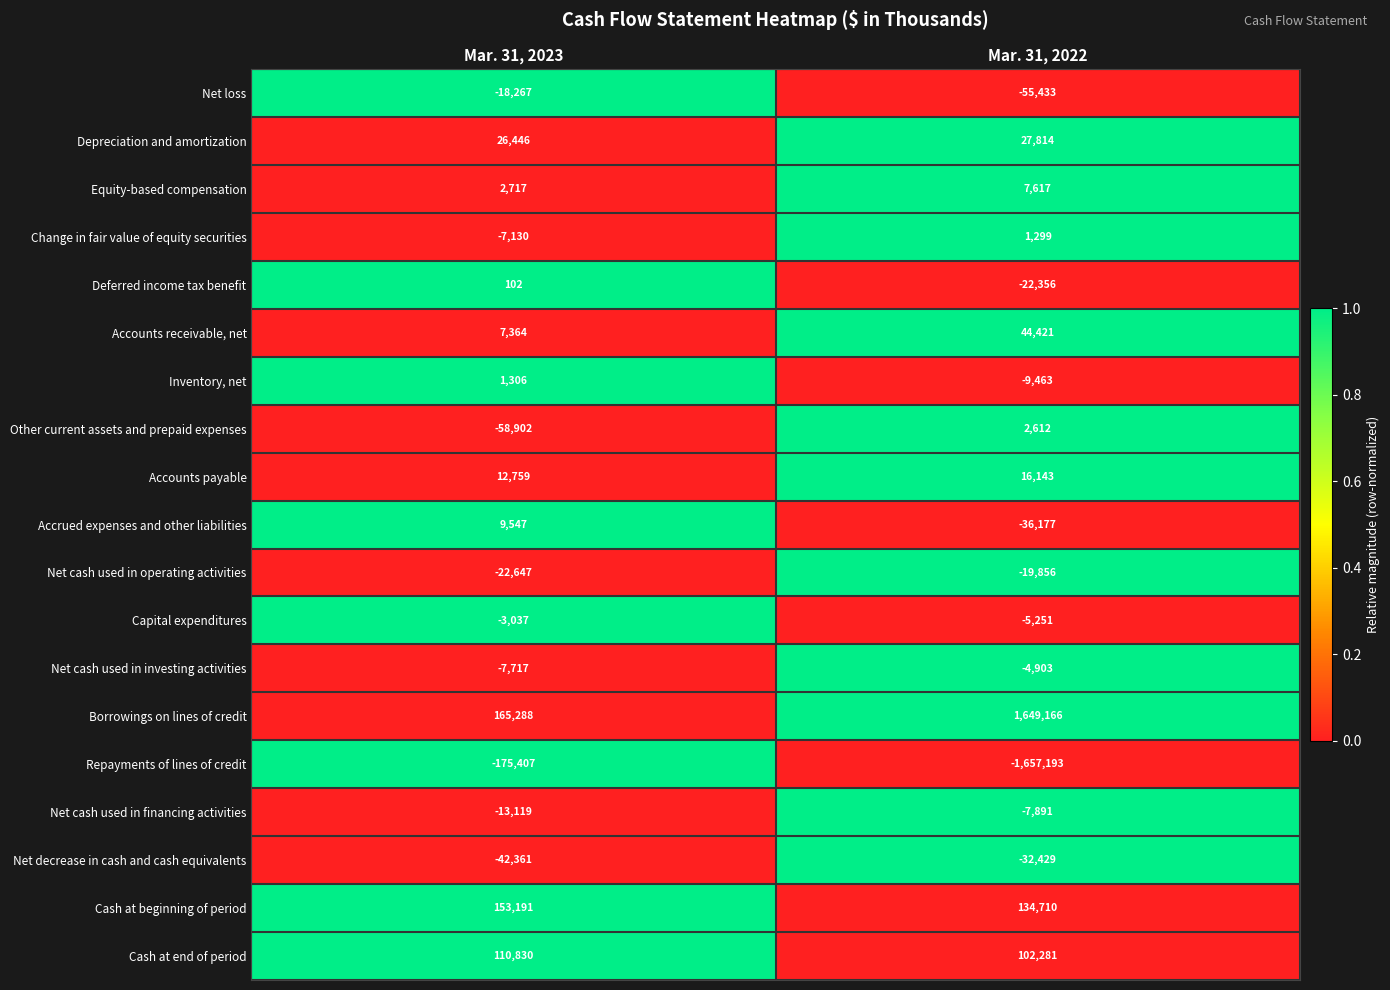

At which category does the chart reach its peak across all series?

Mar. 31, 2022